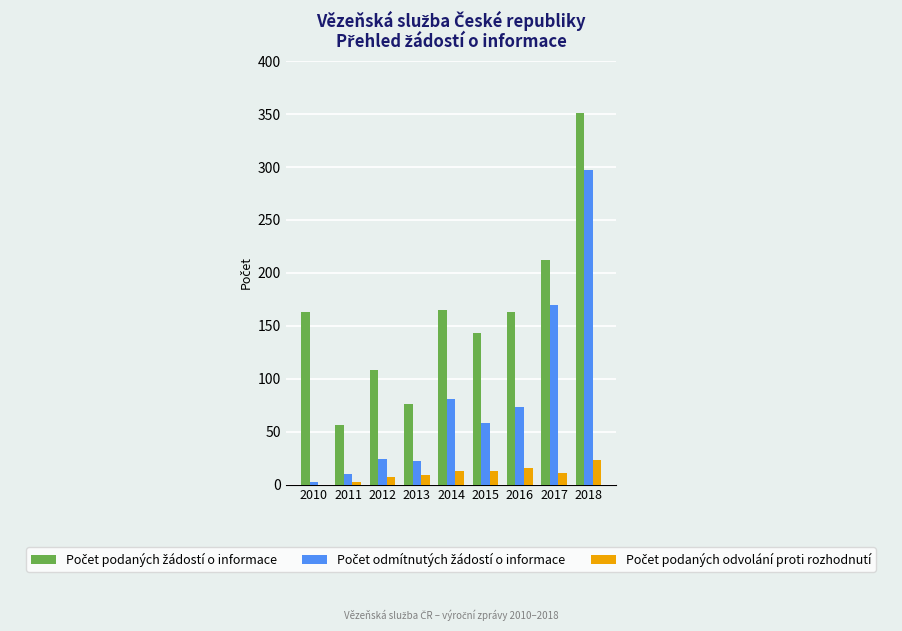

Count the number of categories in the chart.

9